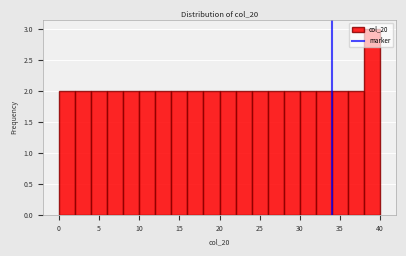

How tall is the bar that spans 12 to 14 on the x-axis? The values are not printed on the chart, so give them approximately, as read against the axis.

2